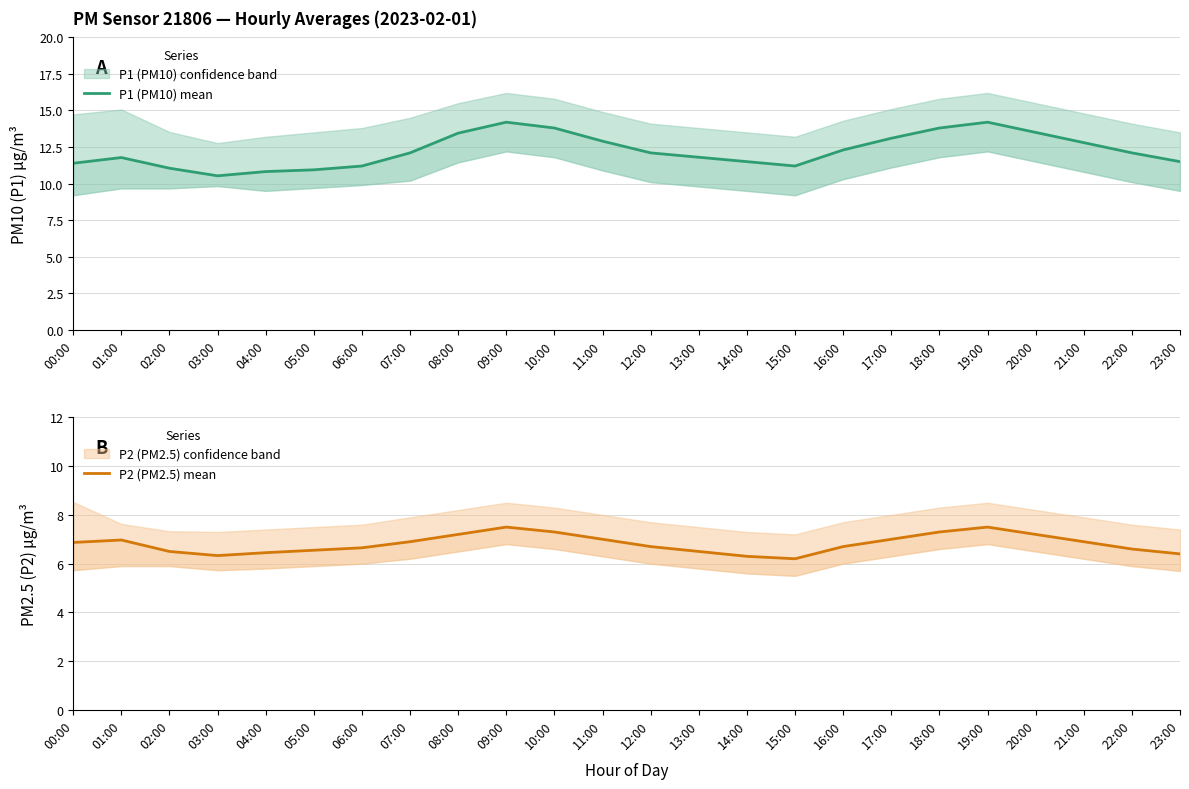

True or false: P2 (PM2.5) mean has a value of 6.9 at 07:00.

True